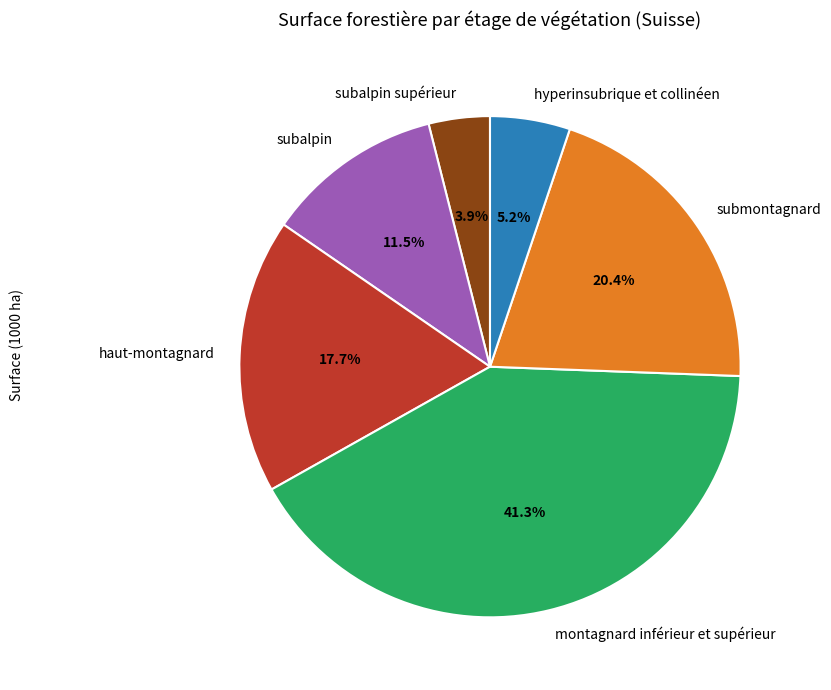

Approximately how many times larger is the value at haut-montagnard compared to montagnard inférieur et supérieur?

0.4